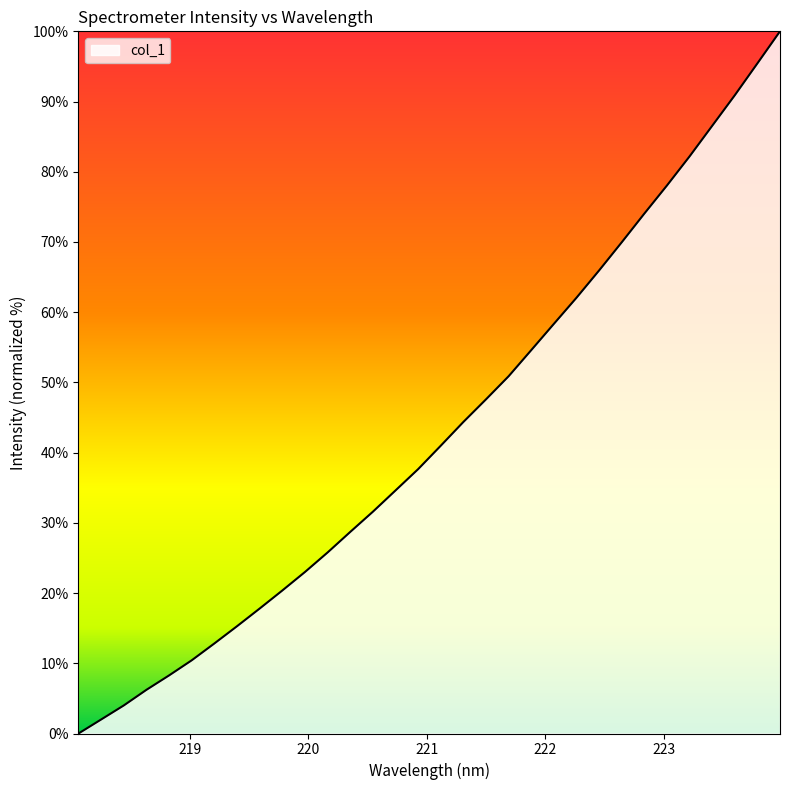

What is the difference between the maximum and minimum values?

100.0